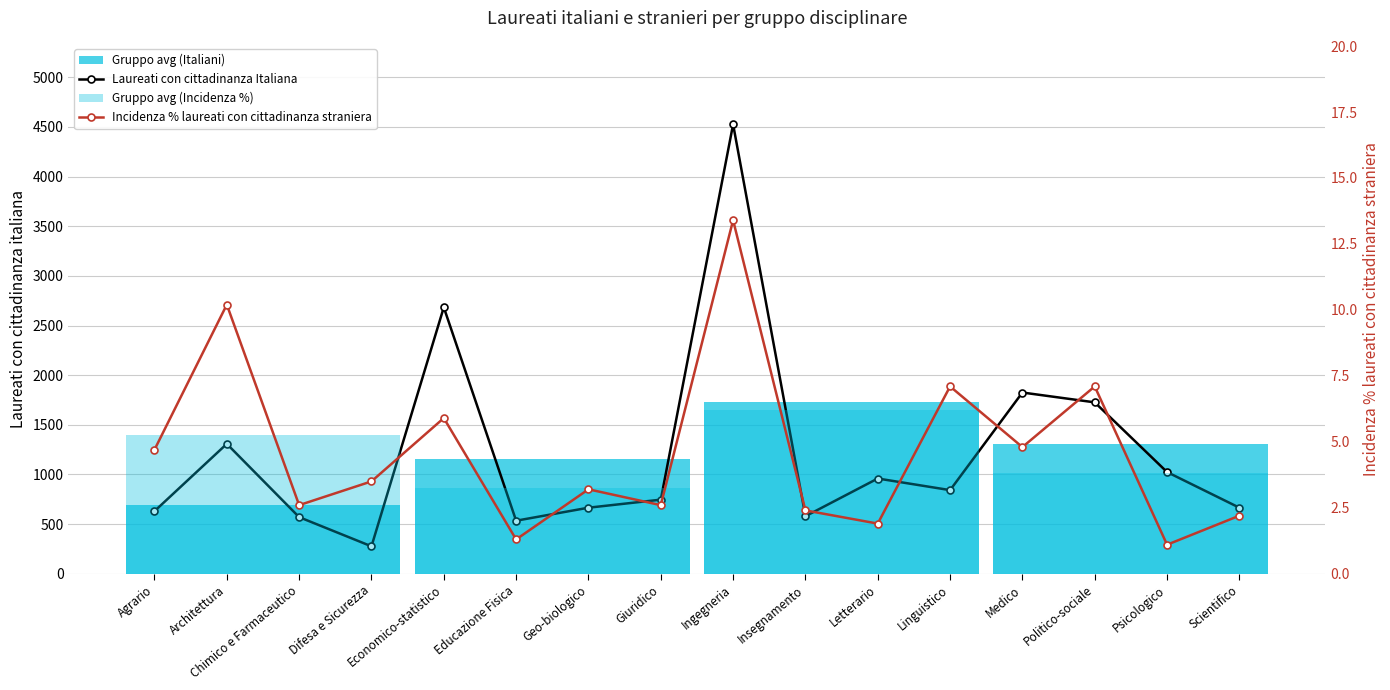

True or false: Incidenza % laureati con cittadinanza straniera and Laureati con cittadinanza Italiana cross at least once.

False